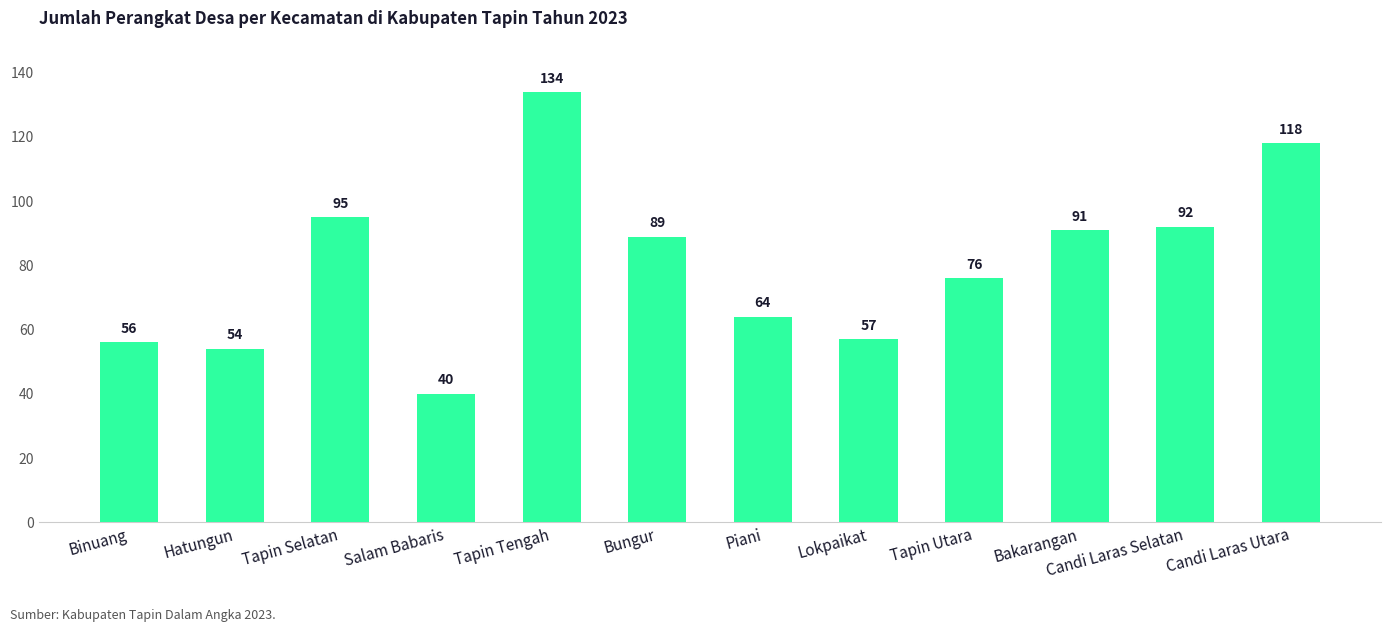

What is the difference between the maximum and minimum values?

94